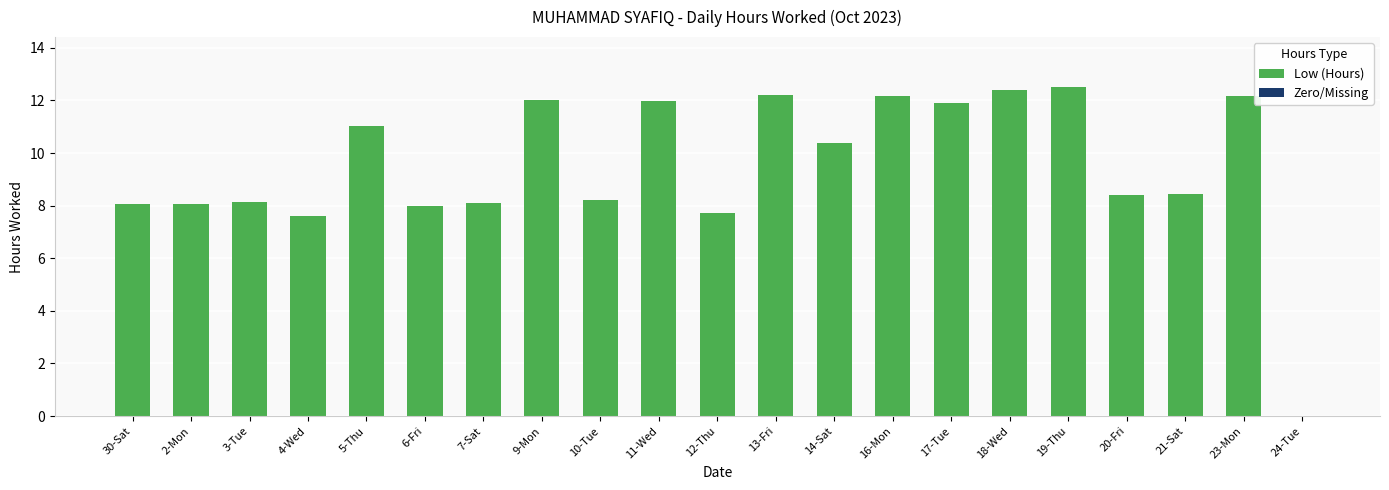

What is the sum of all values?

199.6